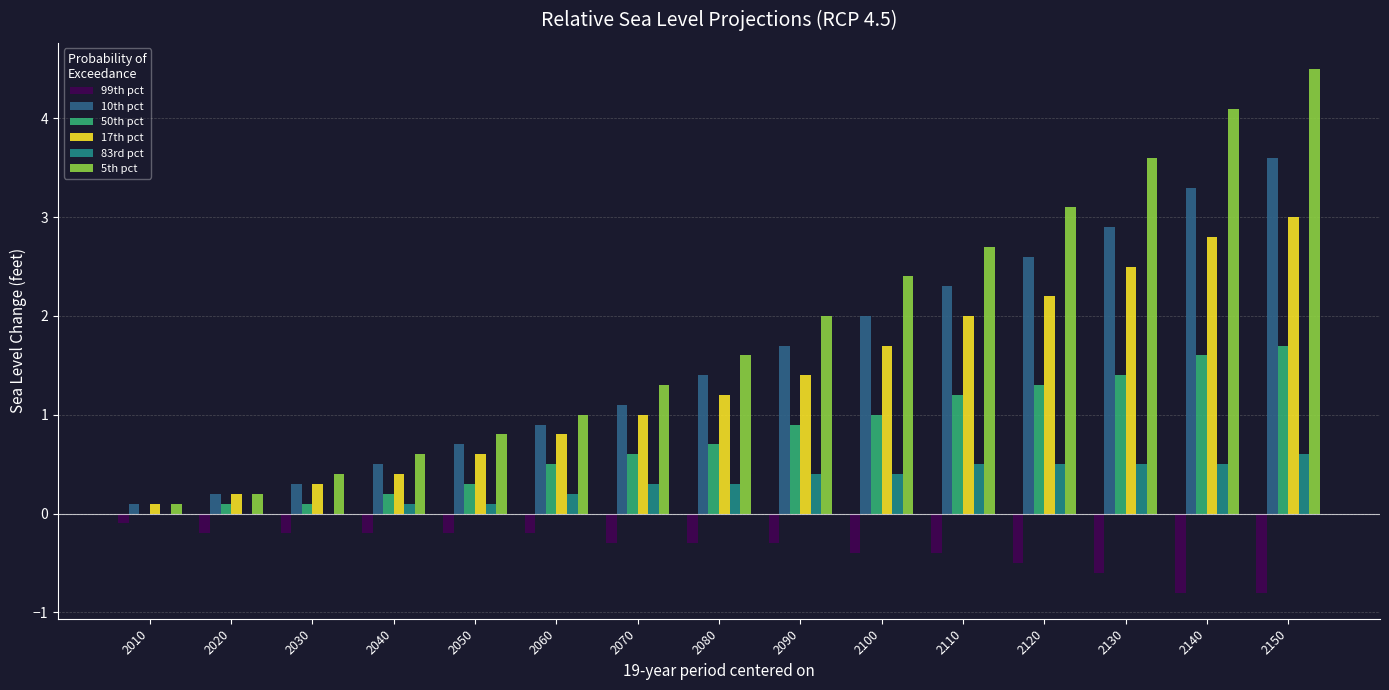

What is the approximate value of 50th pct at 2090?

0.9